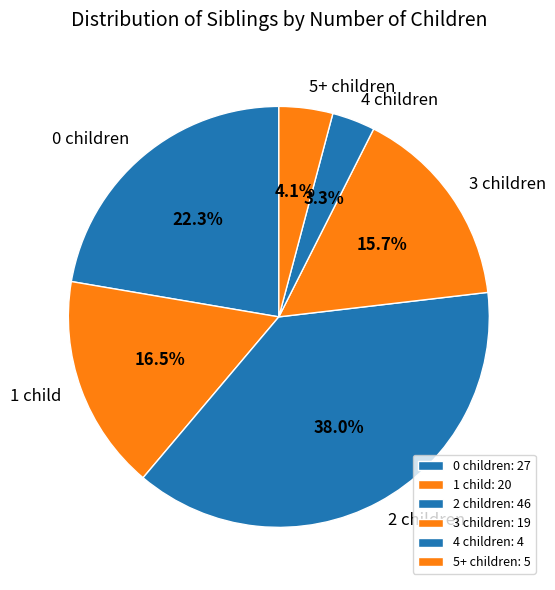

How much of the chart is everything except 4?

96.7%